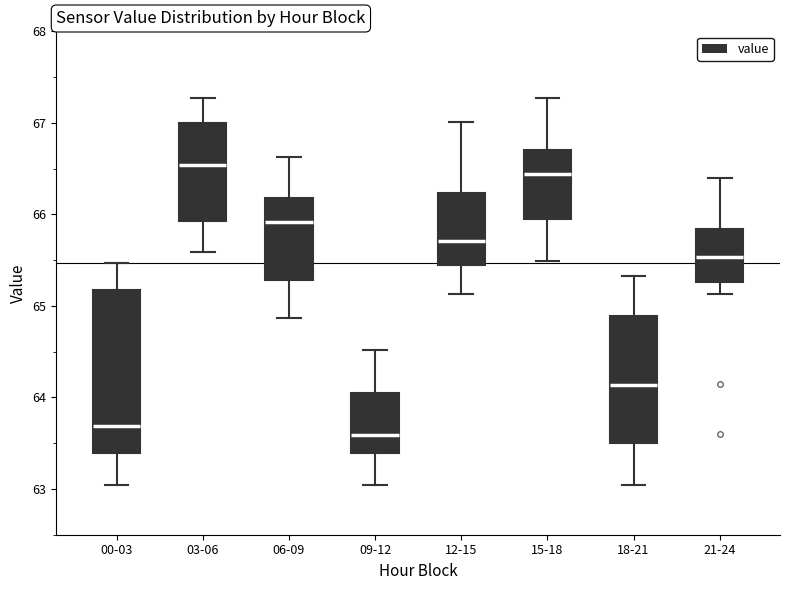

Reading left to right, transcribe this box plot: for each box, give where its median line is, the range the box spans, and where its two whiskers end, as read against the y-axis. The values are not printed on the chart, so give them approximately, as read against the axis.

00-03: median 63.7, box 63.4 to 65.2, whiskers 63.0 to 65.5
03-06: median 66.5, box 65.9 to 67.0, whiskers 65.6 to 67.3
06-09: median 65.9, box 65.3 to 66.2, whiskers 64.9 to 66.6
09-12: median 63.6, box 63.4 to 64.1, whiskers 63.0 to 64.5
12-15: median 65.7, box 65.5 to 66.2, whiskers 65.1 to 67.0
15-18: median 66.4, box 65.9 to 66.7, whiskers 65.5 to 67.3
18-21: median 64.1, box 63.5 to 64.9, whiskers 63.0 to 65.3
21-24: median 65.5, box 65.3 to 65.8, whiskers 65.1 to 66.4